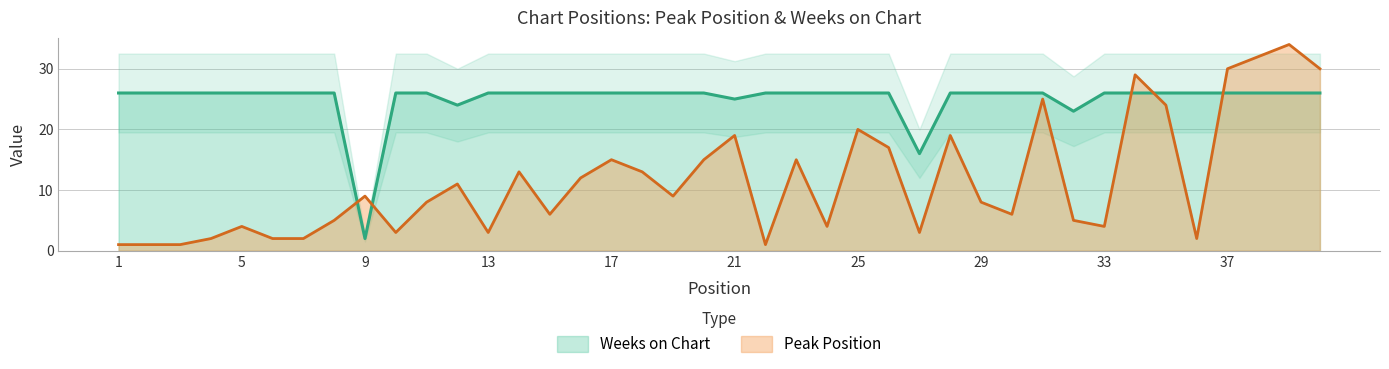

What is the total value across all series at 19?

35